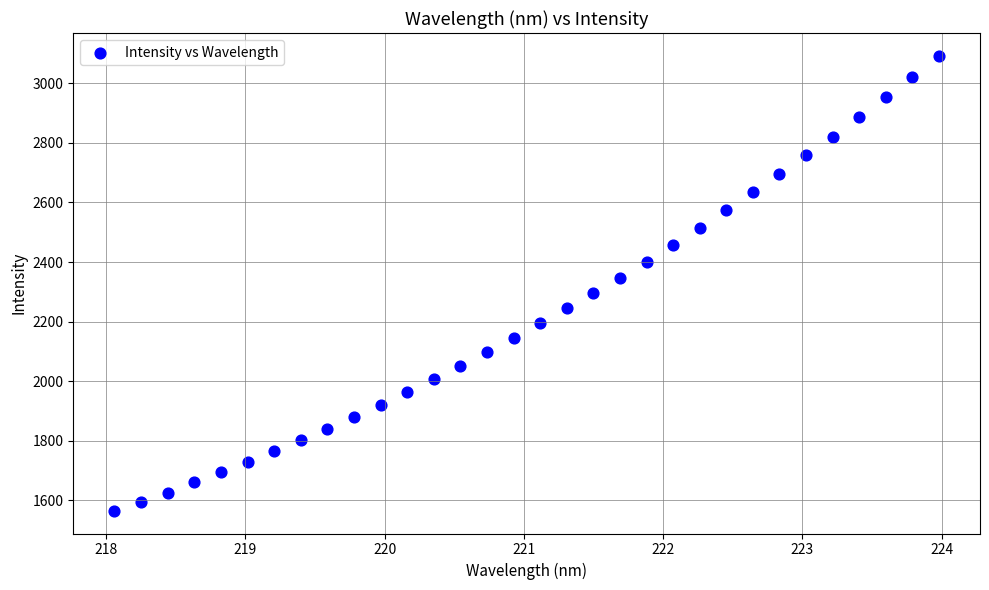

What is the range of Y values (max minus min)?

1527.1